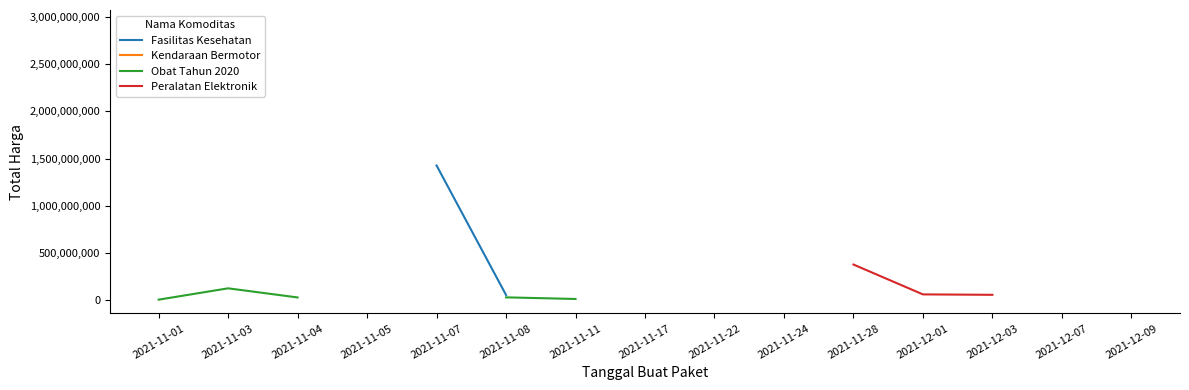

Rank the categories by Kendaraan Bermotor value from highest to lowest.

2021-11-01, 2021-11-03, 2021-11-04, 2021-11-05, 2021-11-07, 2021-11-08, 2021-11-11, 2021-11-17, 2021-11-22, 2021-11-24, 2021-11-28, 2021-12-01, 2021-12-03, 2021-12-07, 2021-12-09